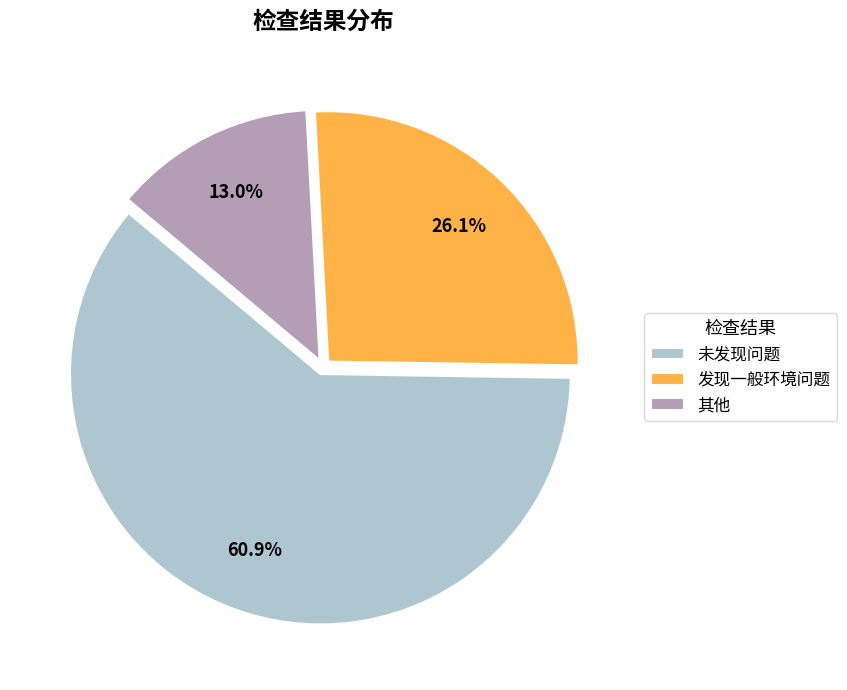

Is 未发现问题 the majority of the pie?

Yes